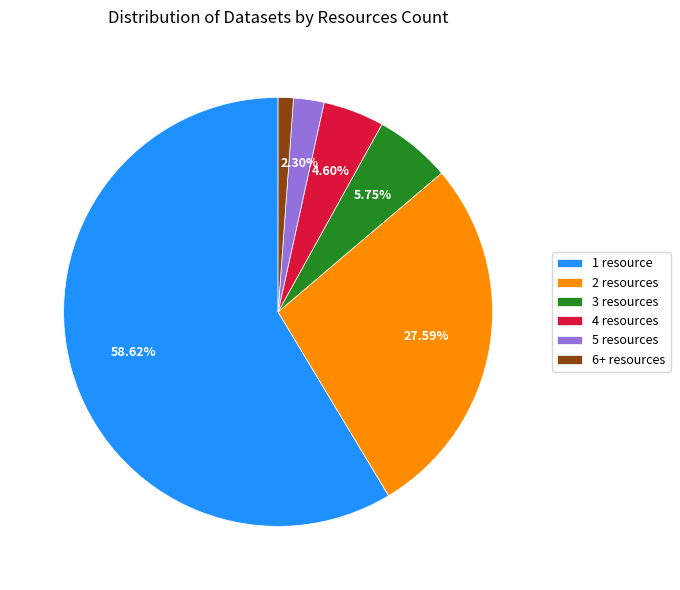

To the nearest percent, what is the difference between the largest and smallest slice percentages?

57%